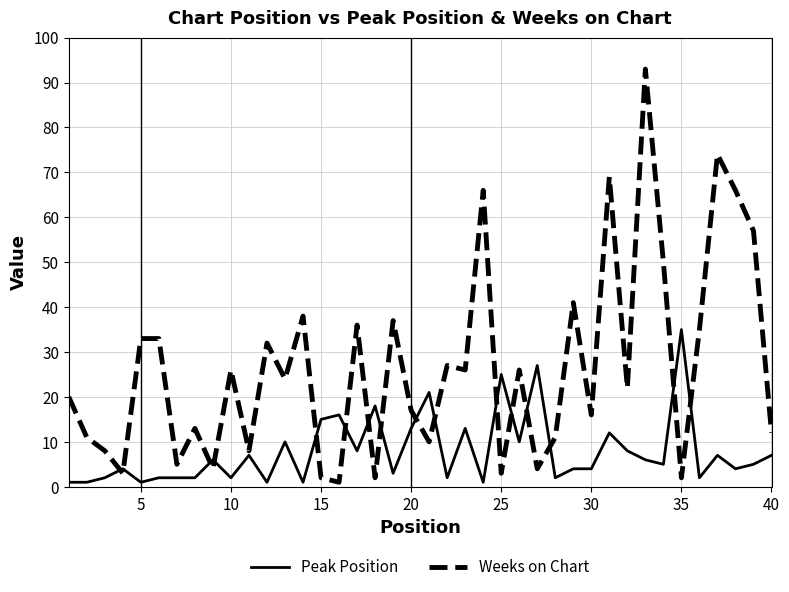

Reading left to right, list all the values displayed in this chart.

Peak Position: 1	1	2	4	1	2	2	2	6	2	7	1	10	1	15	16	8	18	3	13	21	2	13	1	25	10	27	2	4	4	12	8	6	5	35	2	7	4	5	7
Weeks on Chart: 20	11	8	3	33	33	5	13	4	26	8	32	24	38	2	1	36	2	37	17	10	27	26	66	3	26	4	11	41	16	69	22	93	50	2	35	74	66	57	12